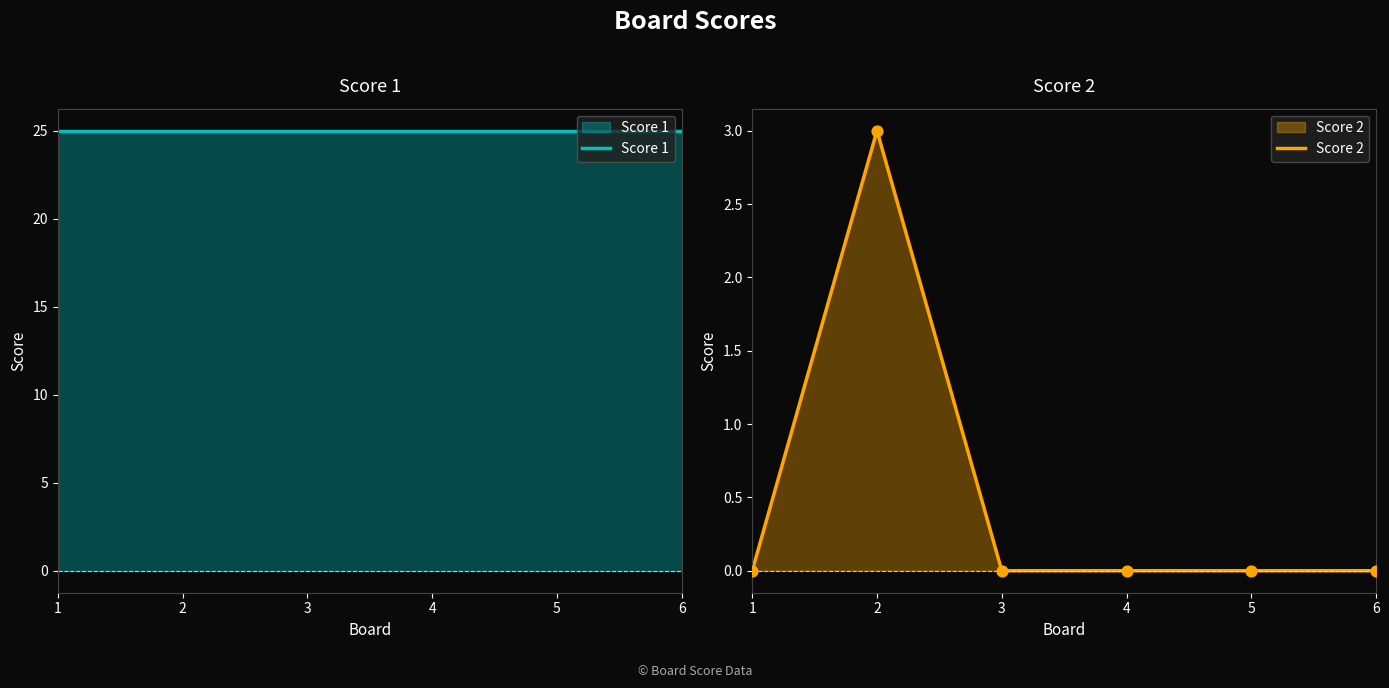

Which series has the widest spread of Y values?

Score 2